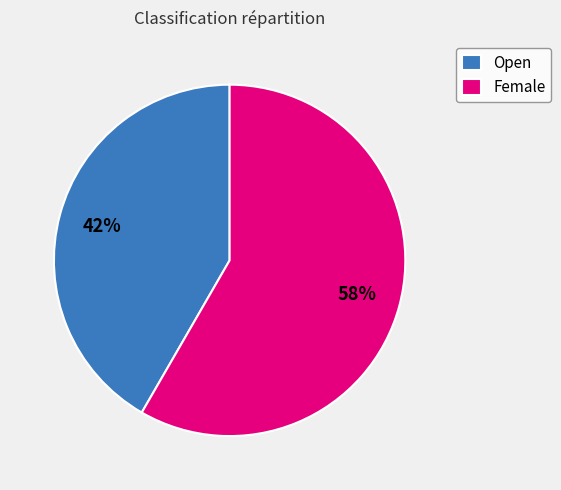

What is the largest slice in the pie chart?

Female